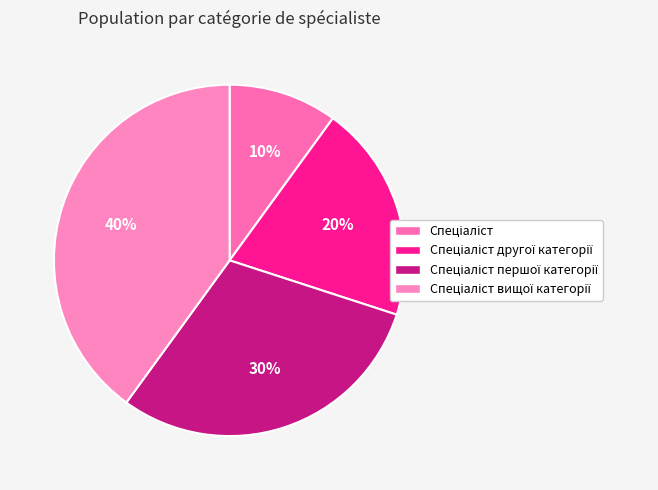

How many segments does this pie chart have?

4